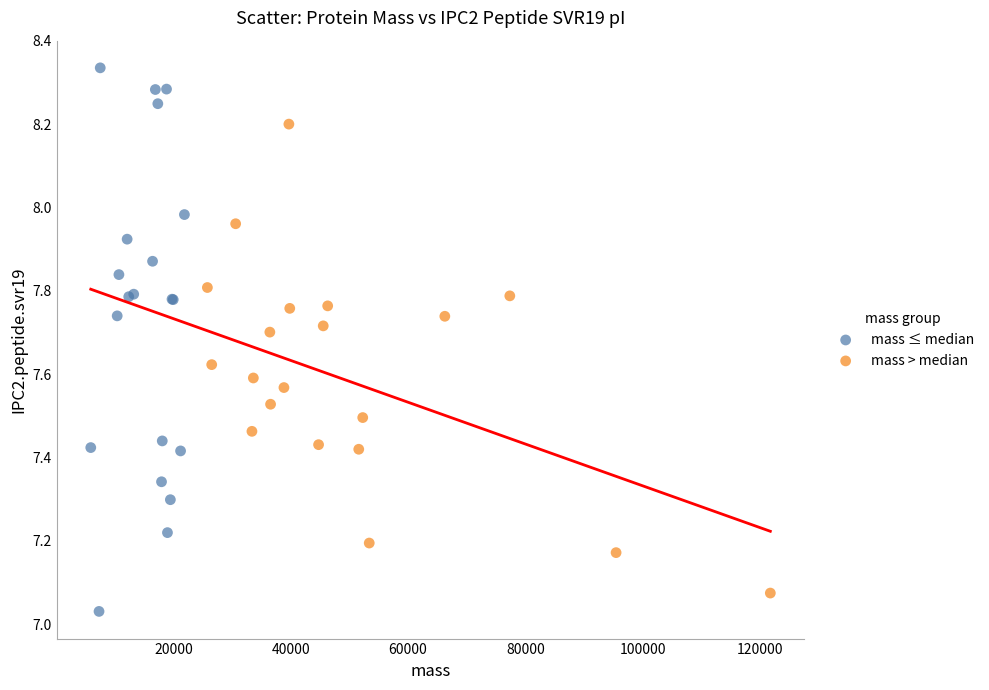

Which series has the widest spread of Y values?

mass ≤ median